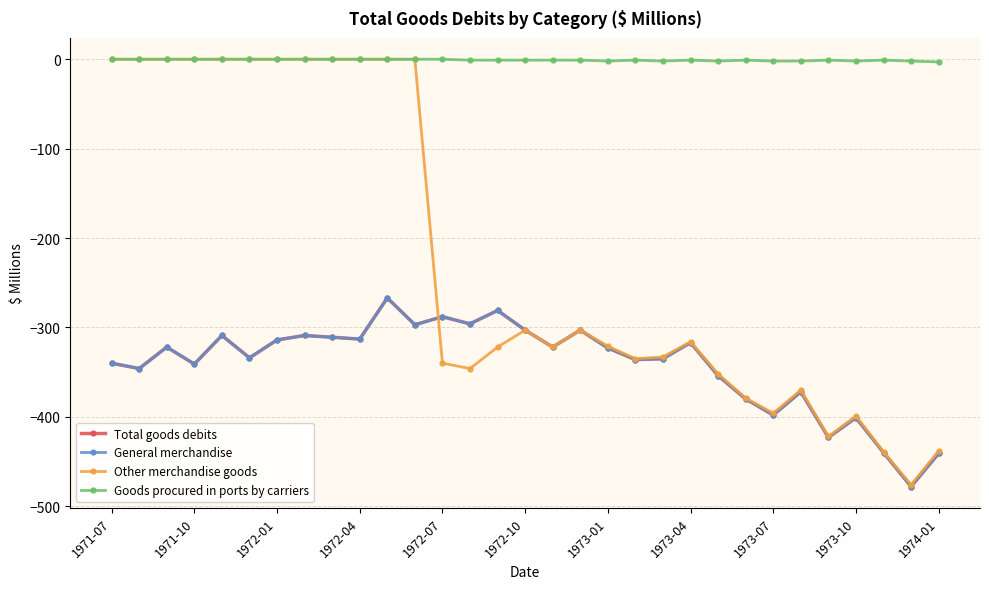

What are all the series names shown in the legend?

Total goods debits, General merchandise, Other merchandise goods, Goods procured in ports by carriers